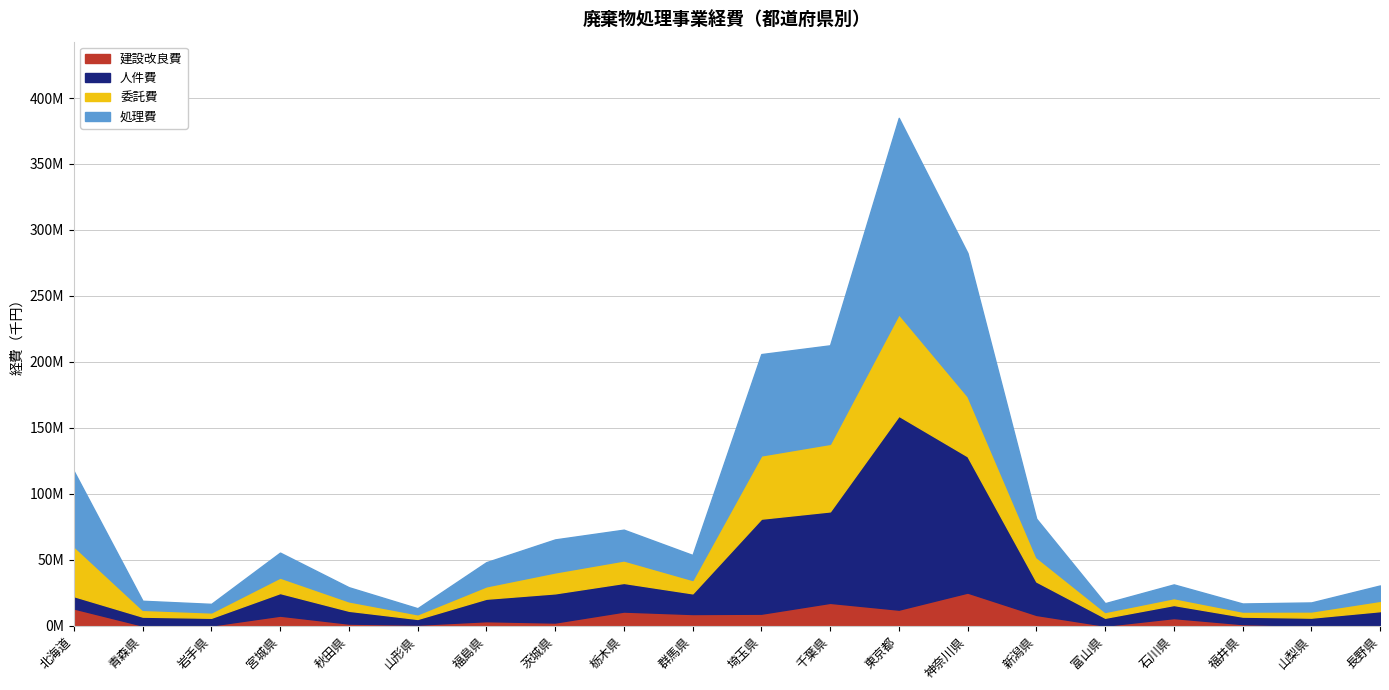

How many lines are shown in the chart?

4